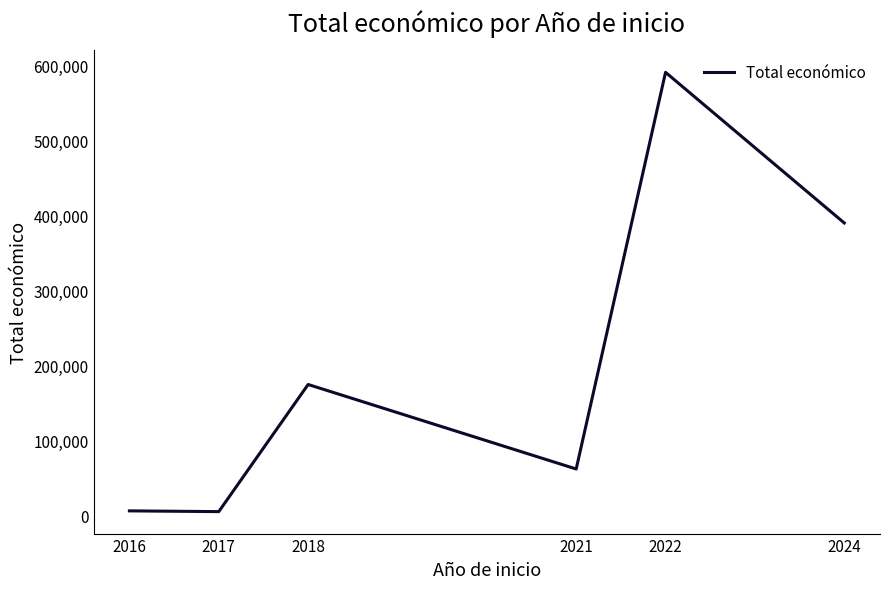

What is the greatest value displayed?

590896